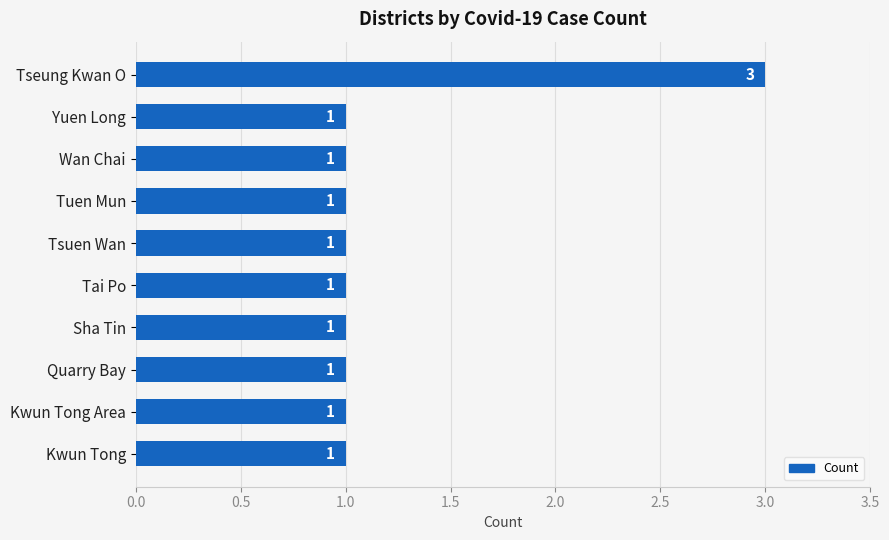

What position from the bottom is Wan Chai?

8